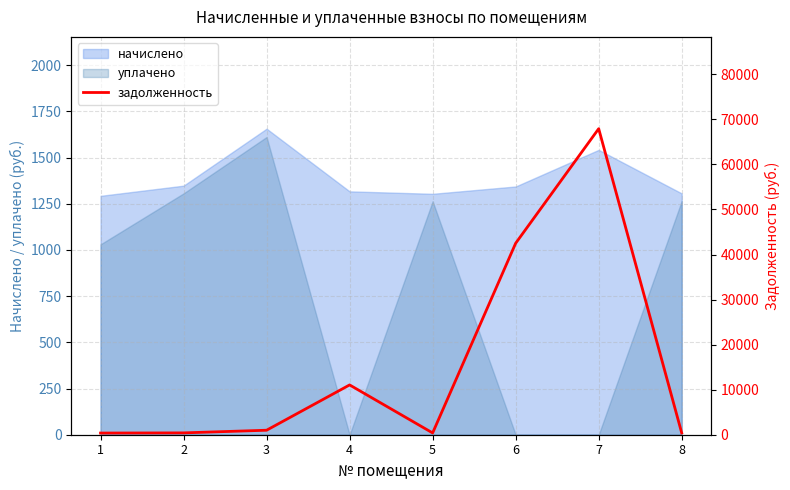

The value at 1 is 371.4. True or false?

True